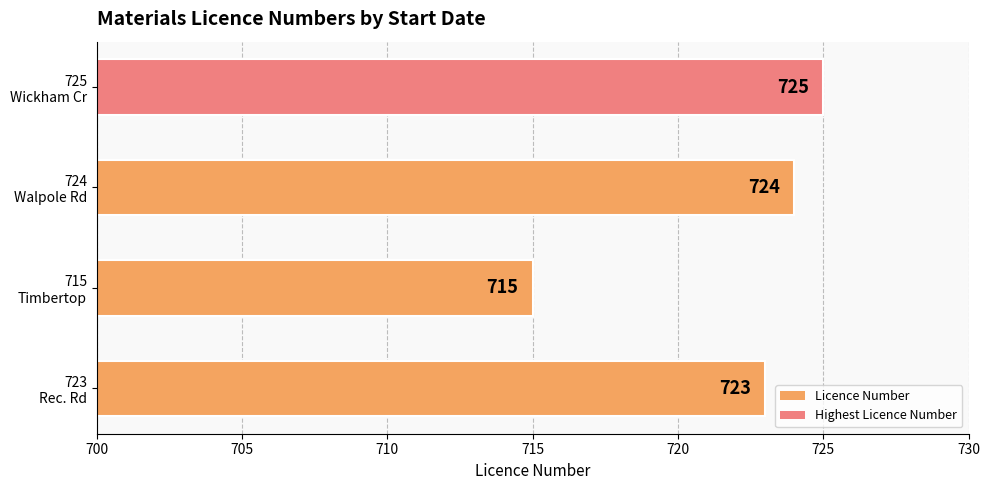

What is the difference between the maximum and minimum values?

10